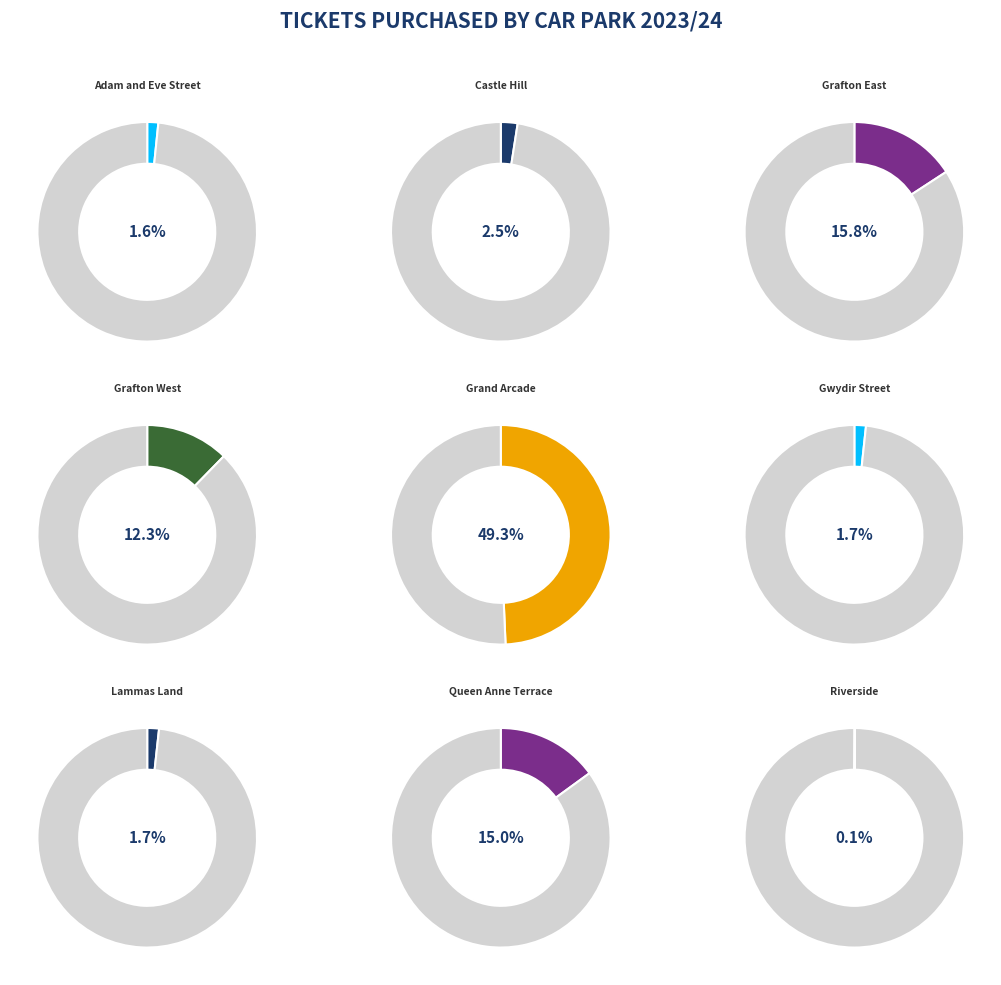

Is there any slice that represents more than half of the pie?

No